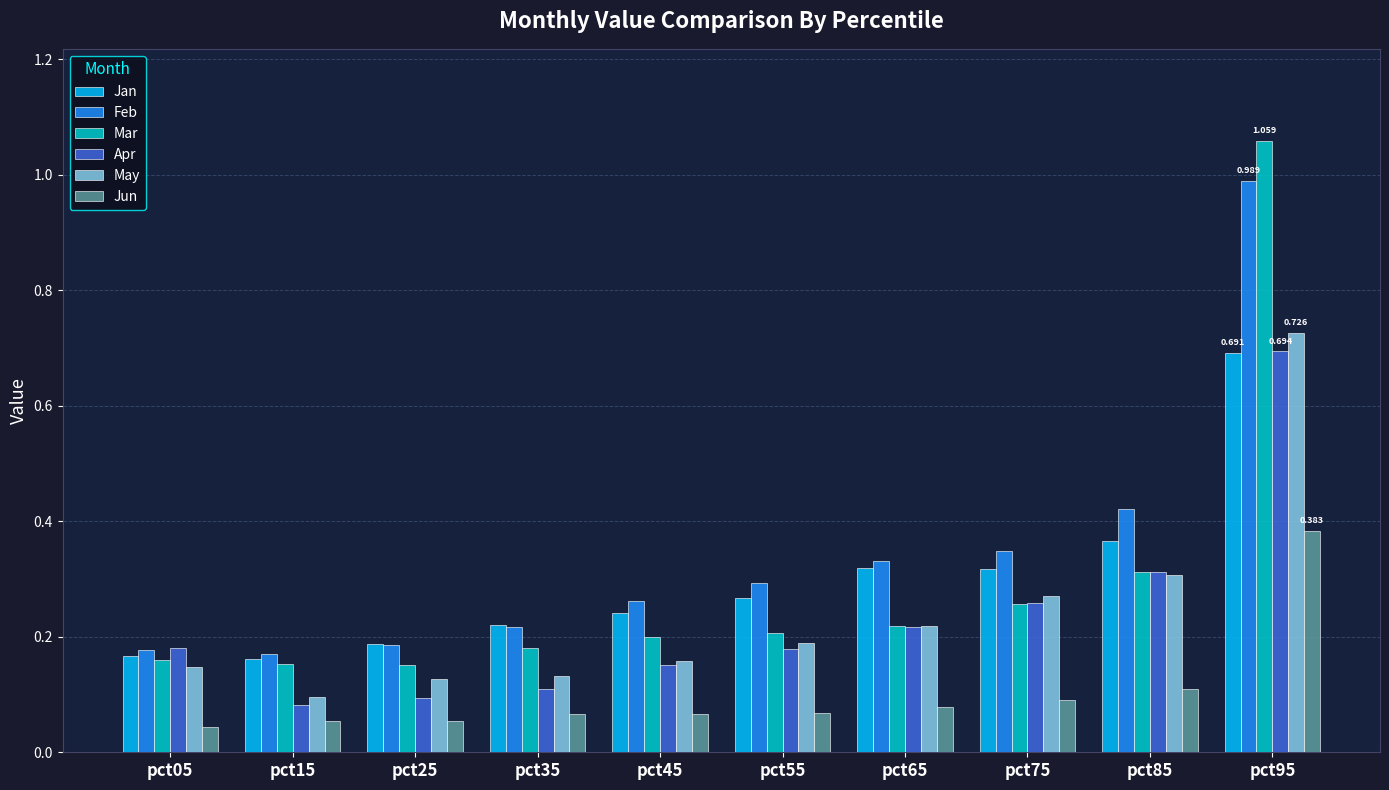

Is the value of Jun at pct35 greater than the value of Feb at pct45?

No